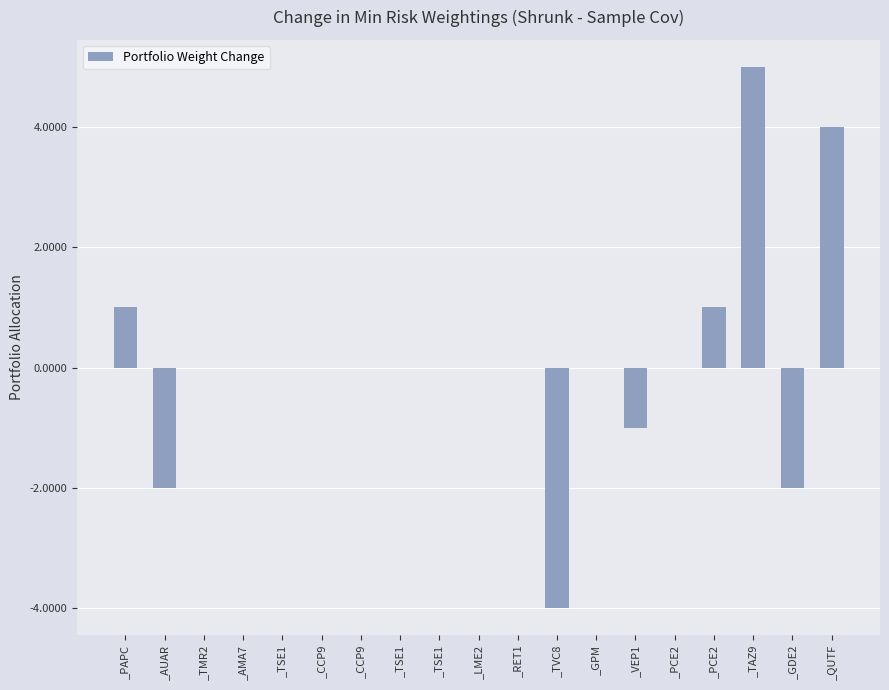

How many data points does each series have?

19